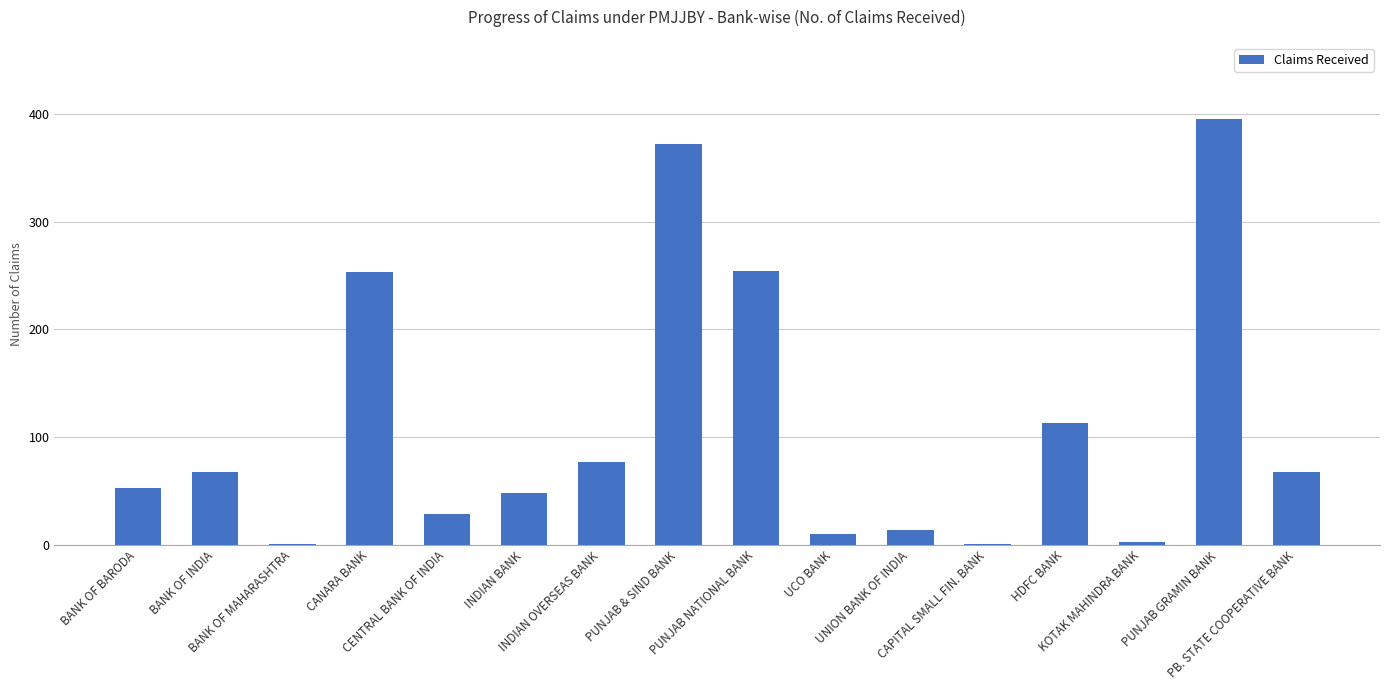

Approximately how many times larger is the value at INDIAN BANK compared to CANARA BANK?

0.2